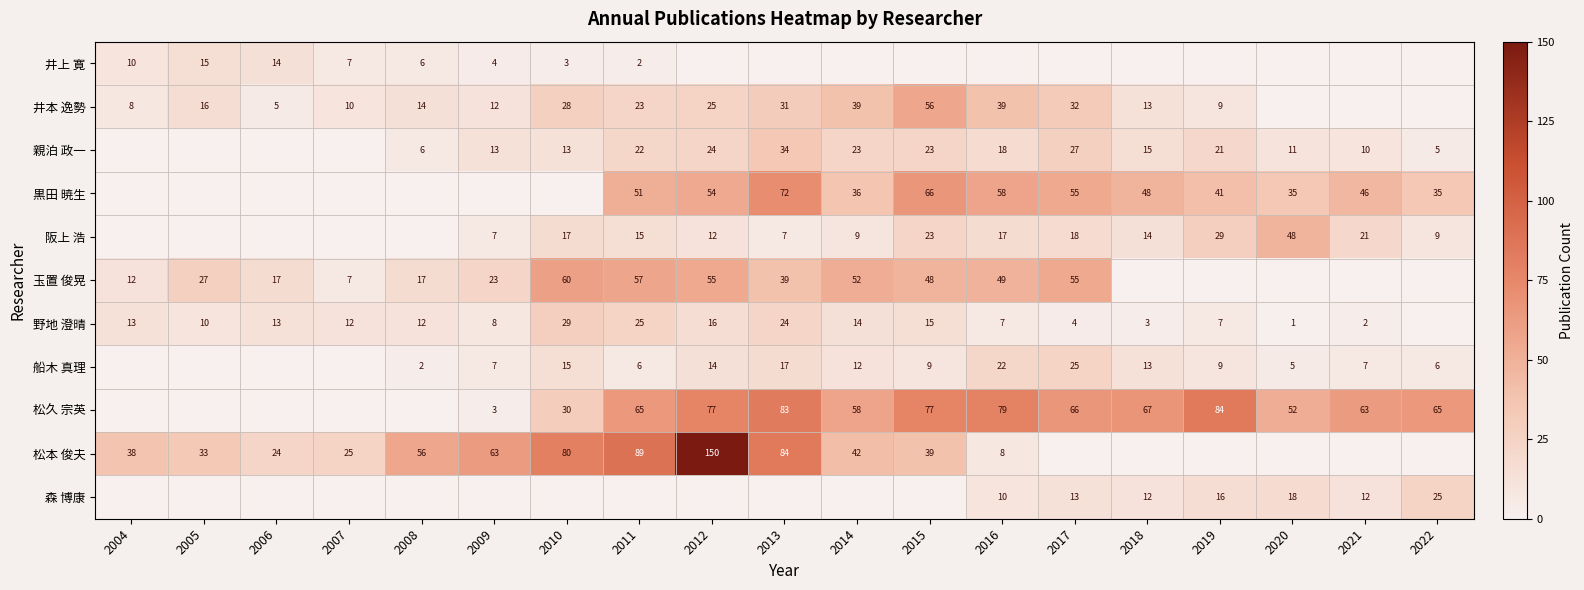

The 野地 澄晴 series shows 7 at 2016. True or false?

True